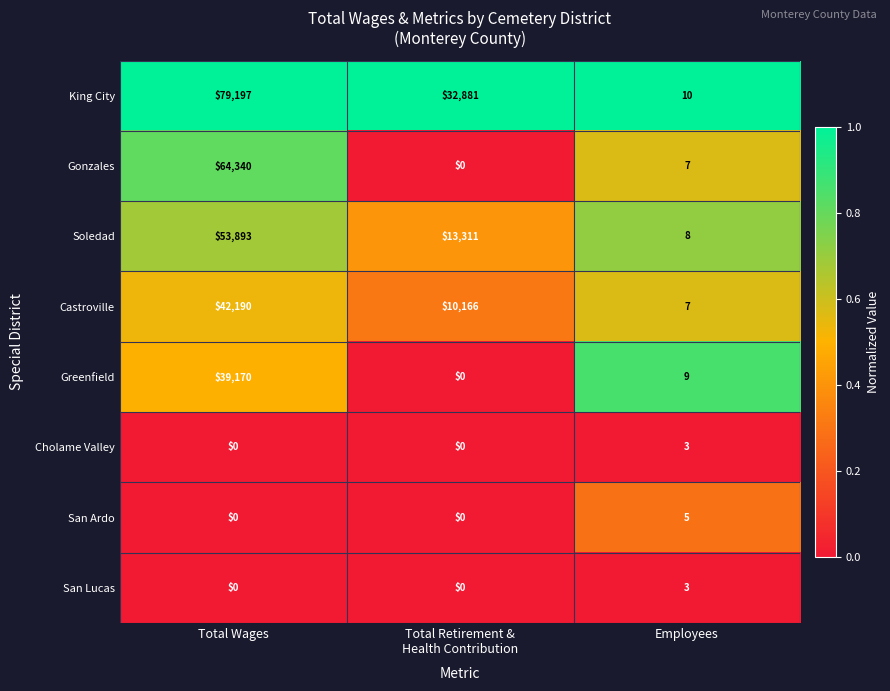

What is the total value across all series at Total Wages?

278790